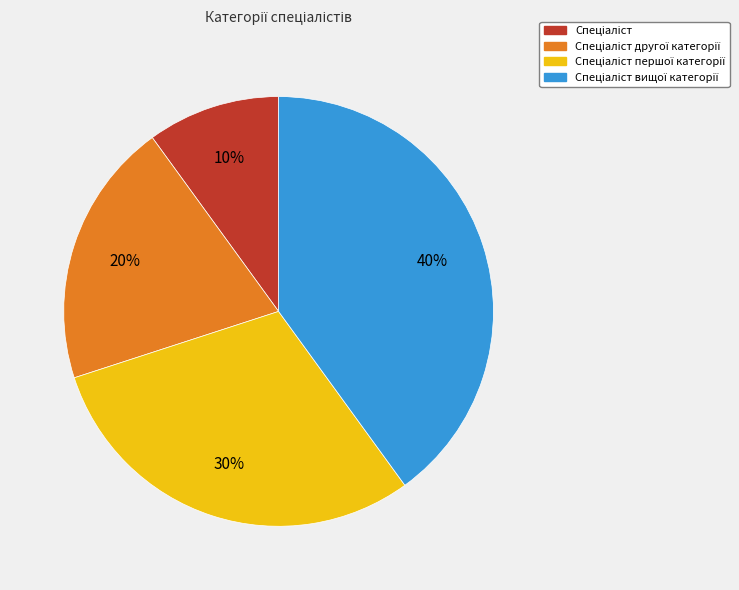

To the nearest percent, what is the average slice percentage?

25%